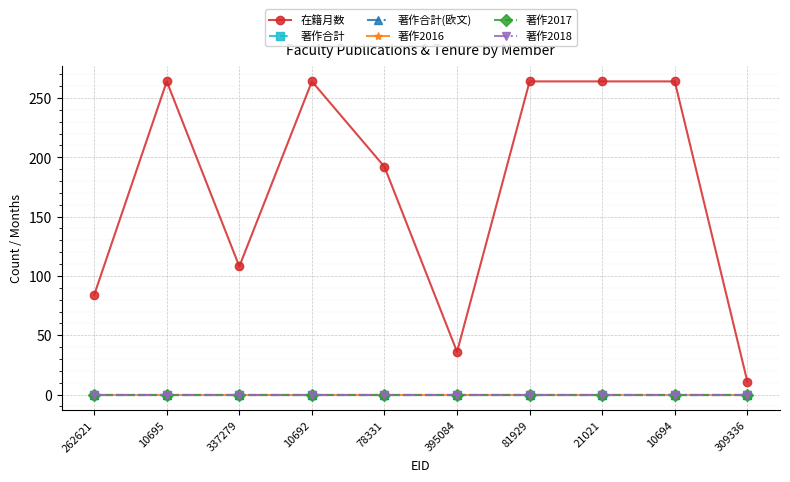

What is the label of the 8th point from the left?

21021